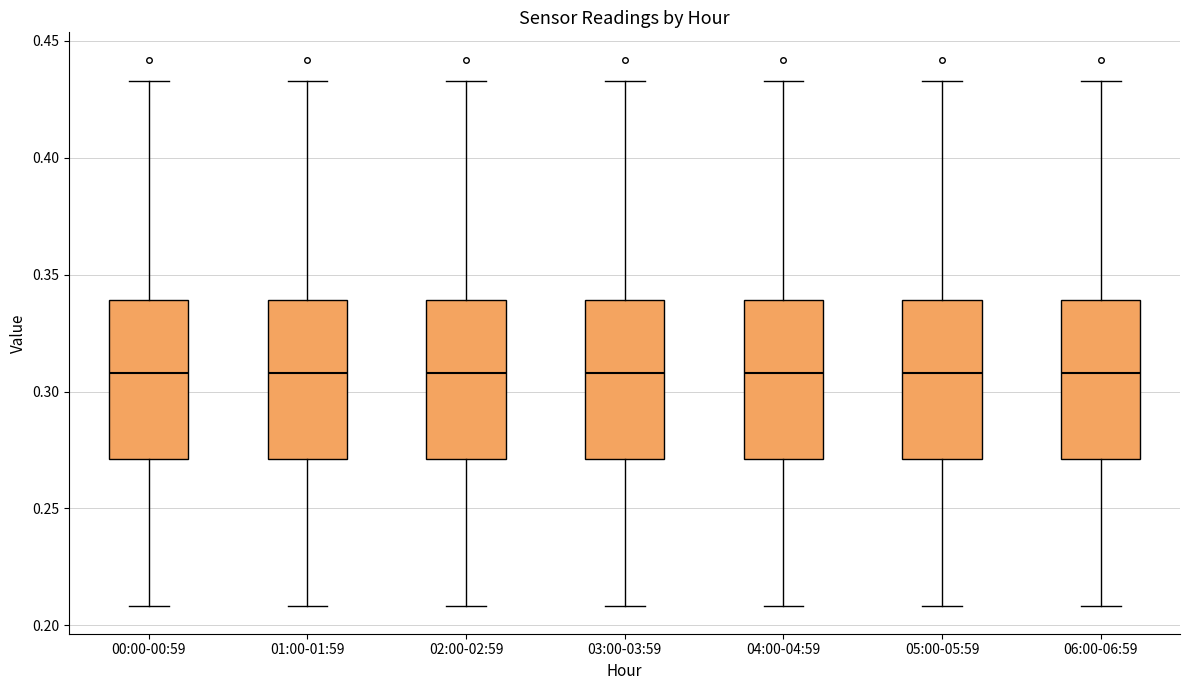

Reading left to right, read every box against the y-axis: the position of its median line, the range the box covers, and the ends of its whiskers. The values are not printed on the chart, so give them approximately, as read against the axis.

00:00-00:59: median 0.310, box 0.270 to 0.340, whiskers 0.210 to 0.435
01:00-01:59: median 0.310, box 0.270 to 0.340, whiskers 0.210 to 0.435
02:00-02:59: median 0.310, box 0.270 to 0.340, whiskers 0.210 to 0.435
03:00-03:59: median 0.310, box 0.270 to 0.340, whiskers 0.210 to 0.435
04:00-04:59: median 0.310, box 0.270 to 0.340, whiskers 0.210 to 0.435
05:00-05:59: median 0.310, box 0.270 to 0.340, whiskers 0.210 to 0.435
06:00-06:59: median 0.310, box 0.270 to 0.340, whiskers 0.210 to 0.435